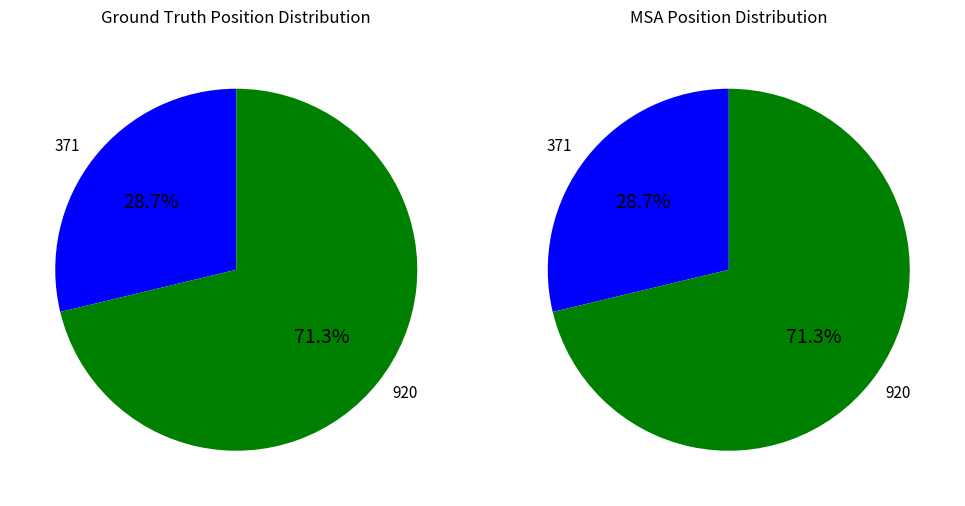

What is the smallest slice in the pie chart?

371